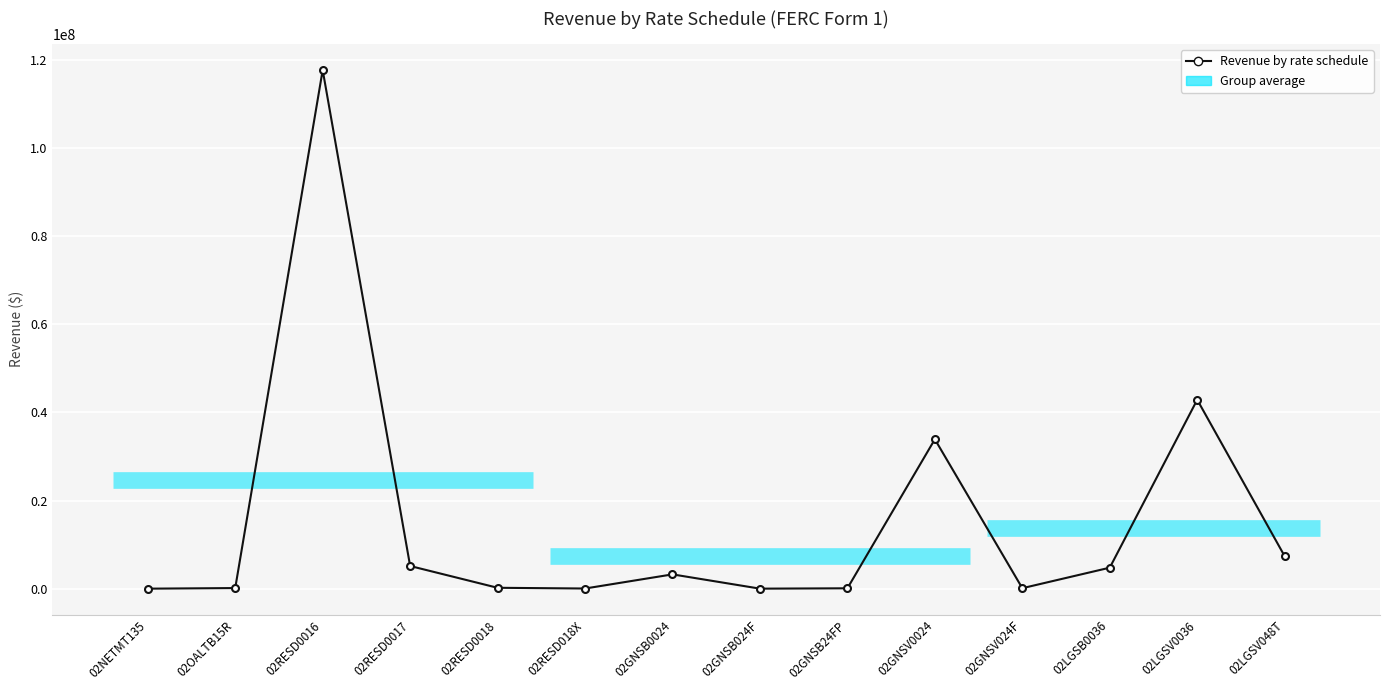

Which label corresponds to the largest value in the chart?

02RESD0016